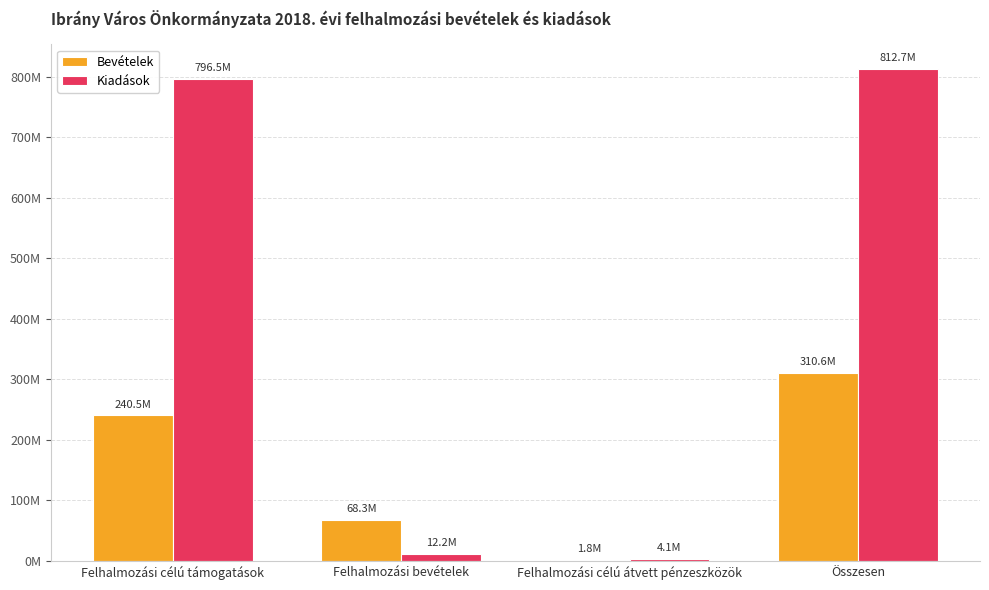

Where does the Bevételek series first go above 240461060?

Összesen